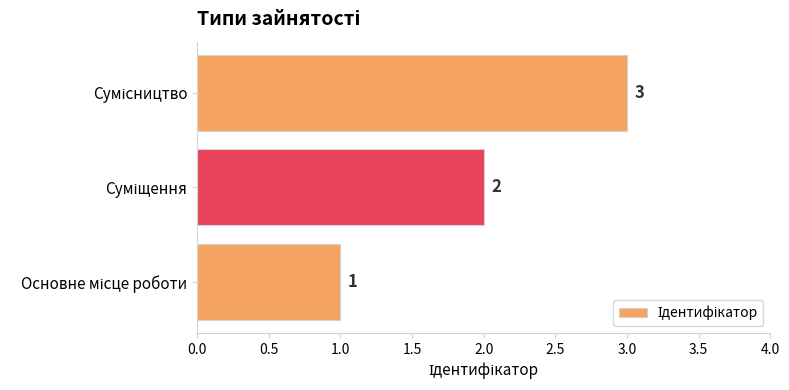

What is the greatest value displayed?

3